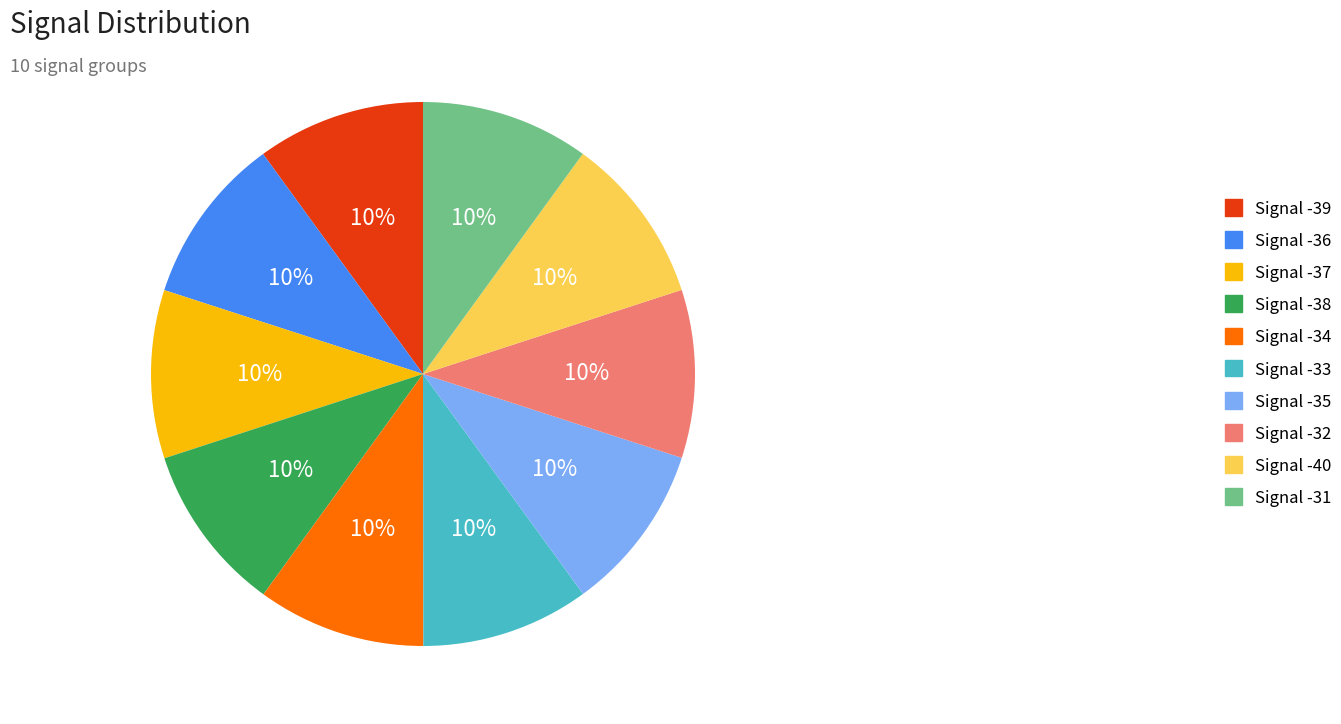

Count the number of slices in the pie.

10